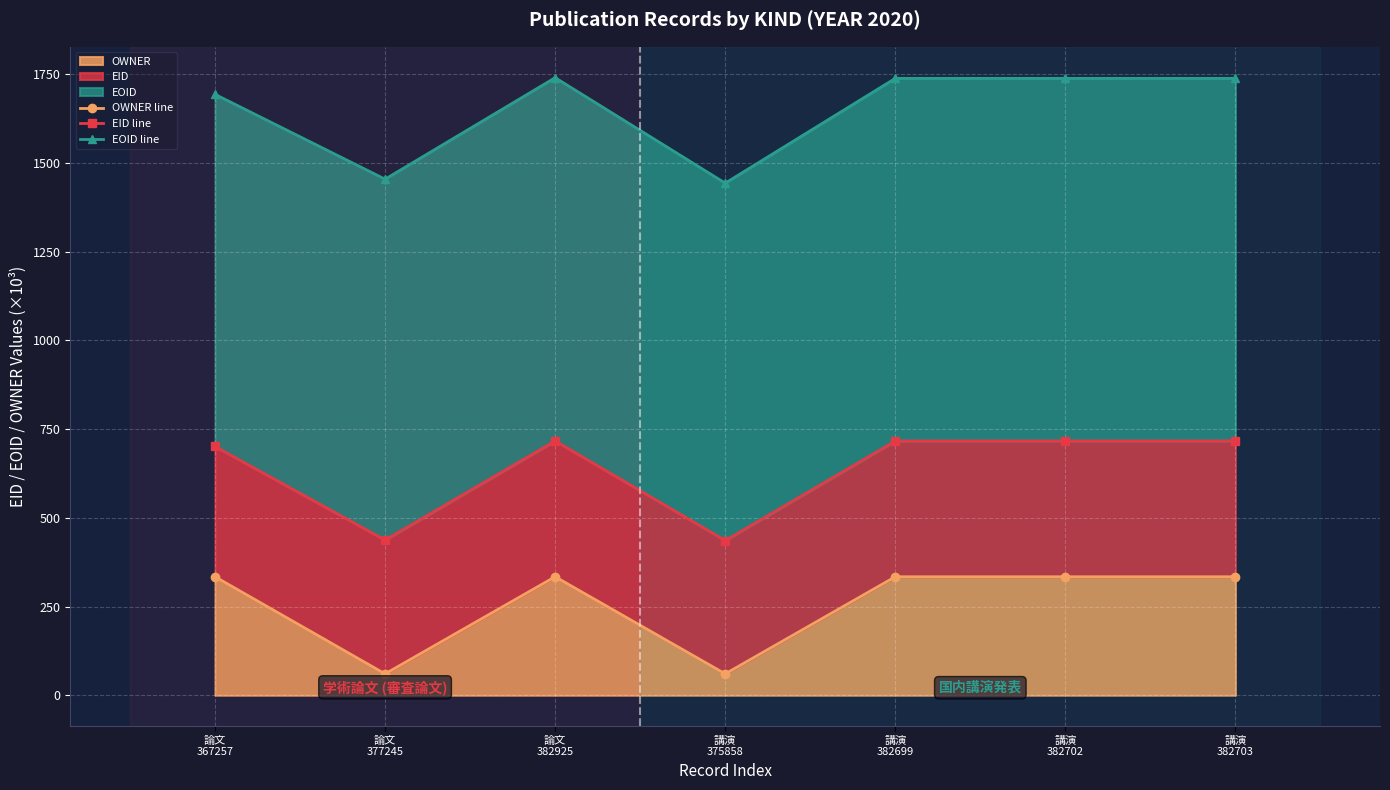

True or false: EOID line and OWNER line cross at least once.

False